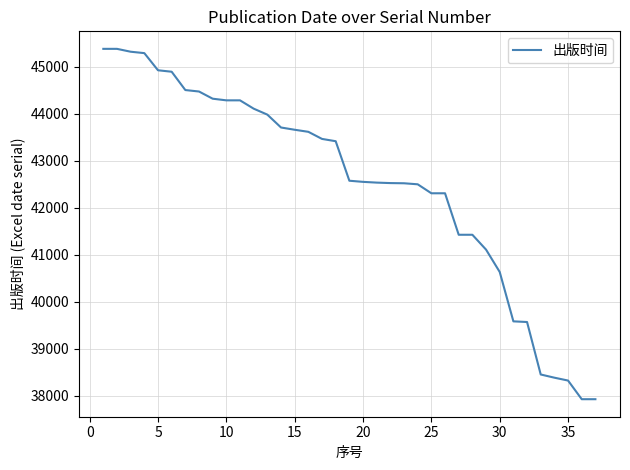

What is the average value?

42531